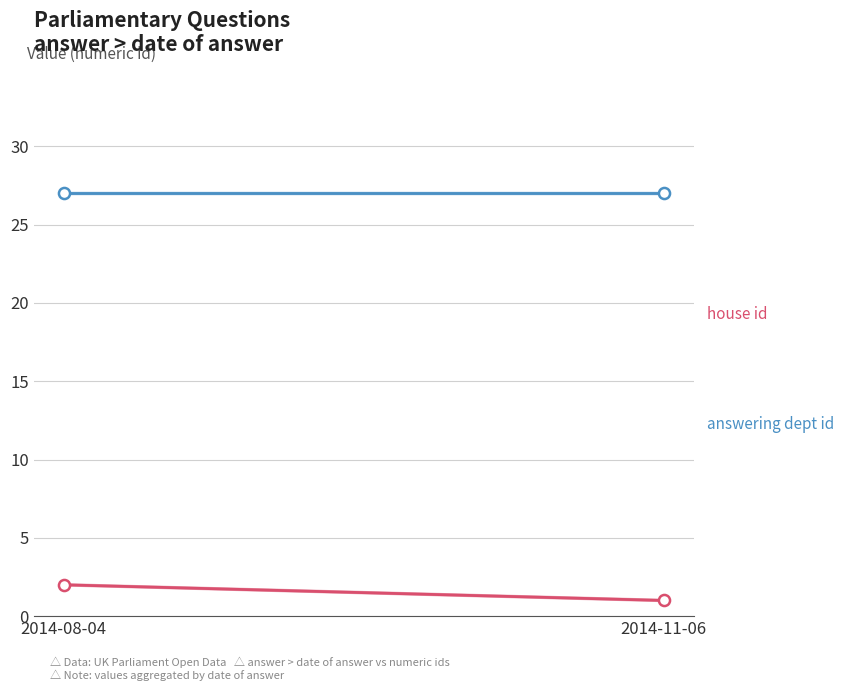

What is the lowest value of the house id series?

1